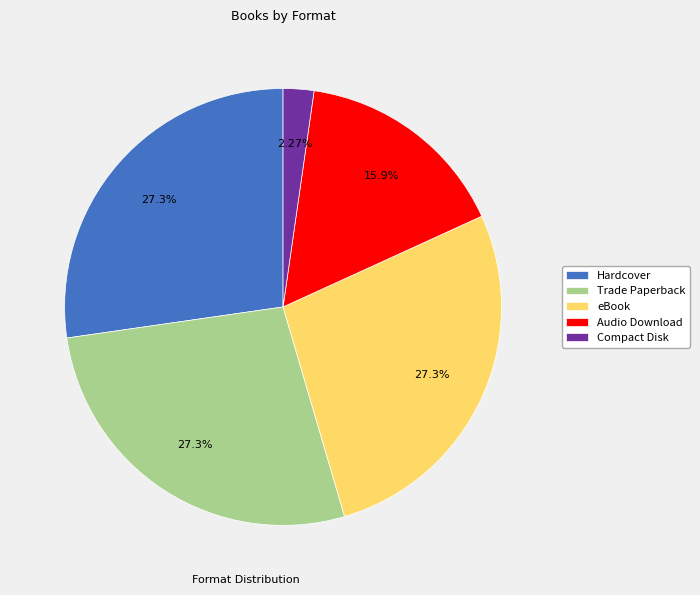

Does Trade Paperback account for over 50% of the chart?

No